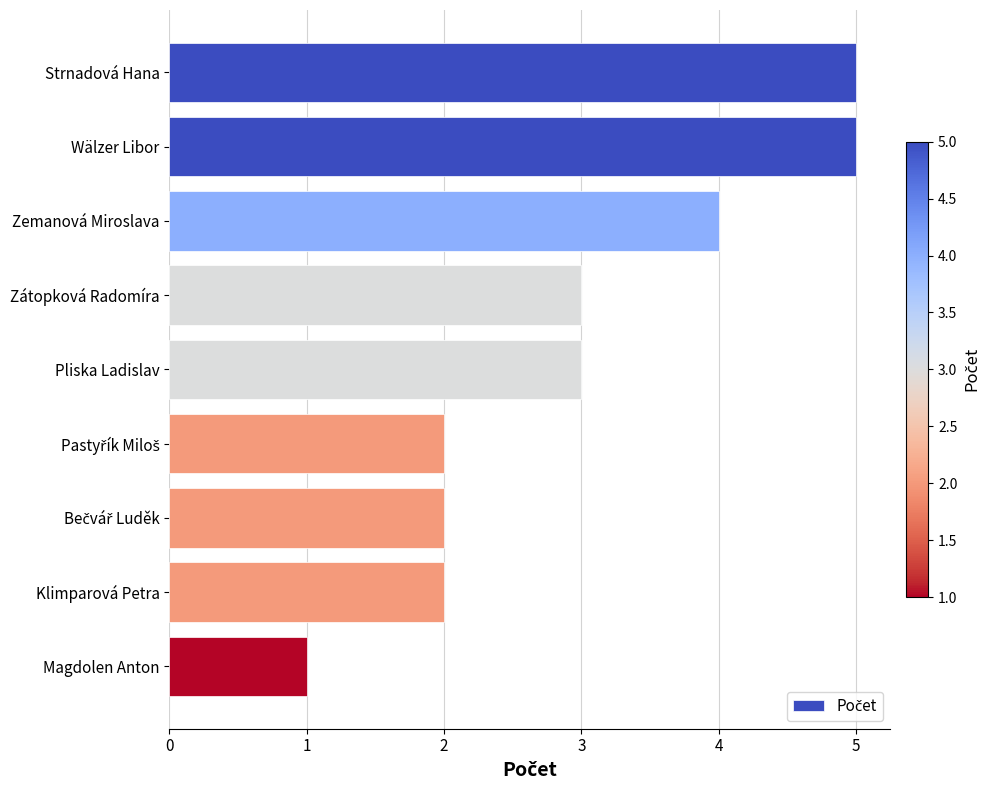

What is the value of the 7th bar from the top?

2